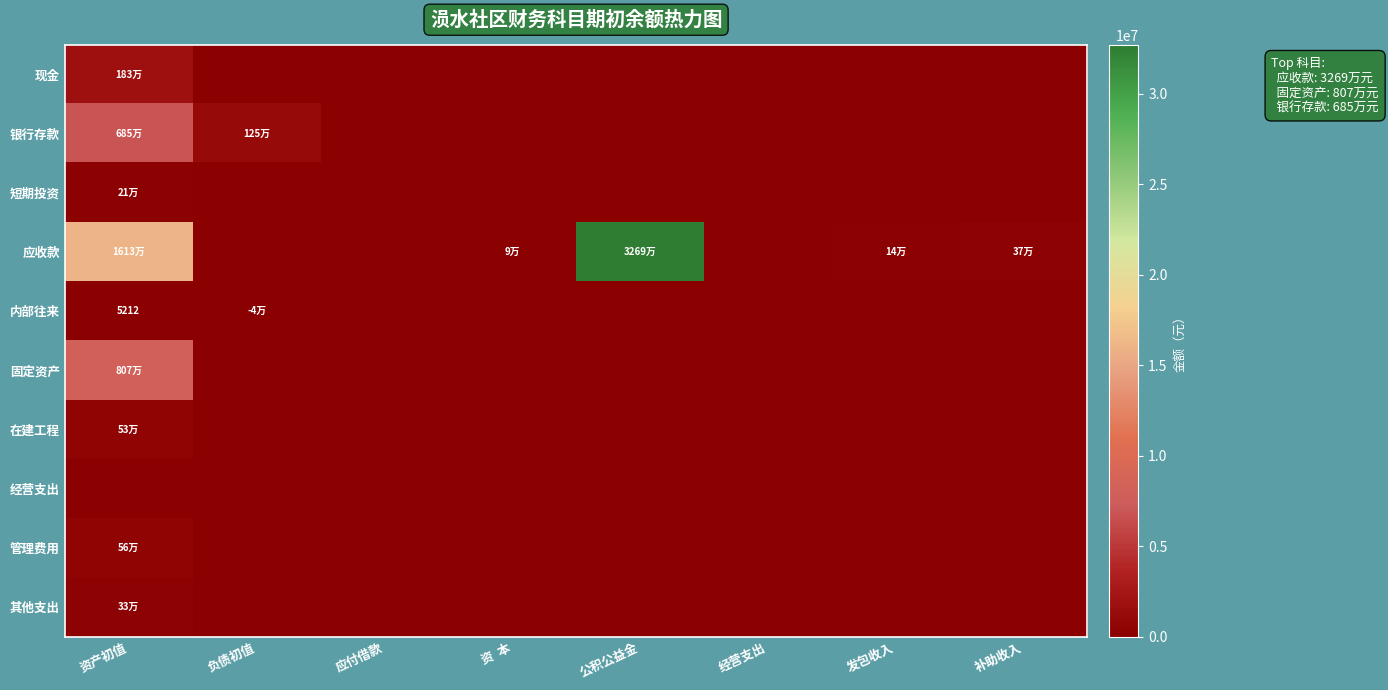

What is the difference between the highest and lowest values at 负债初值?

1298161.6